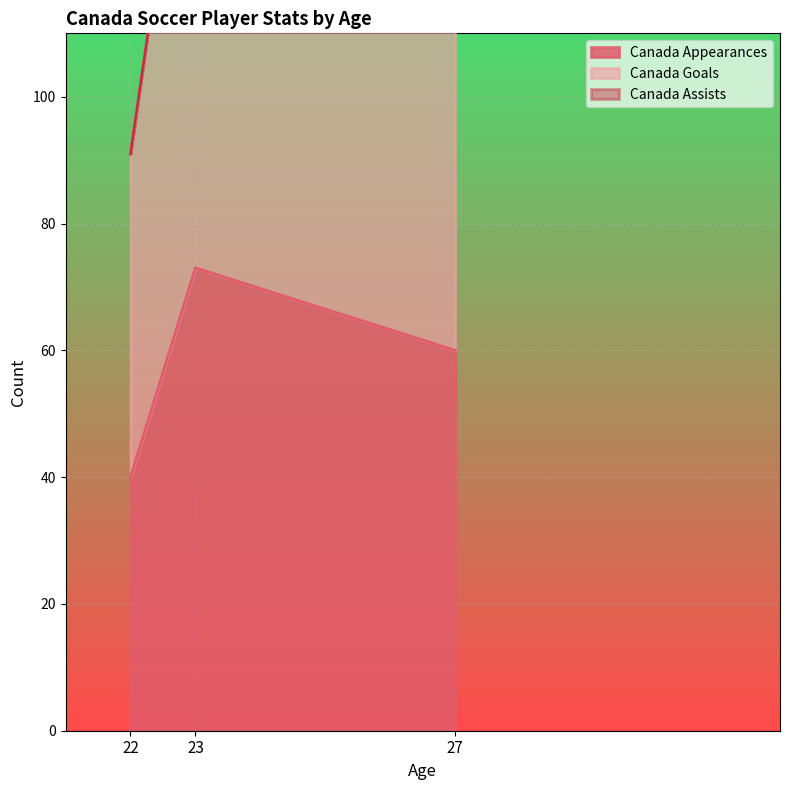

List the labels in order of Canada Appearances value, largest first.

23, 27, 22